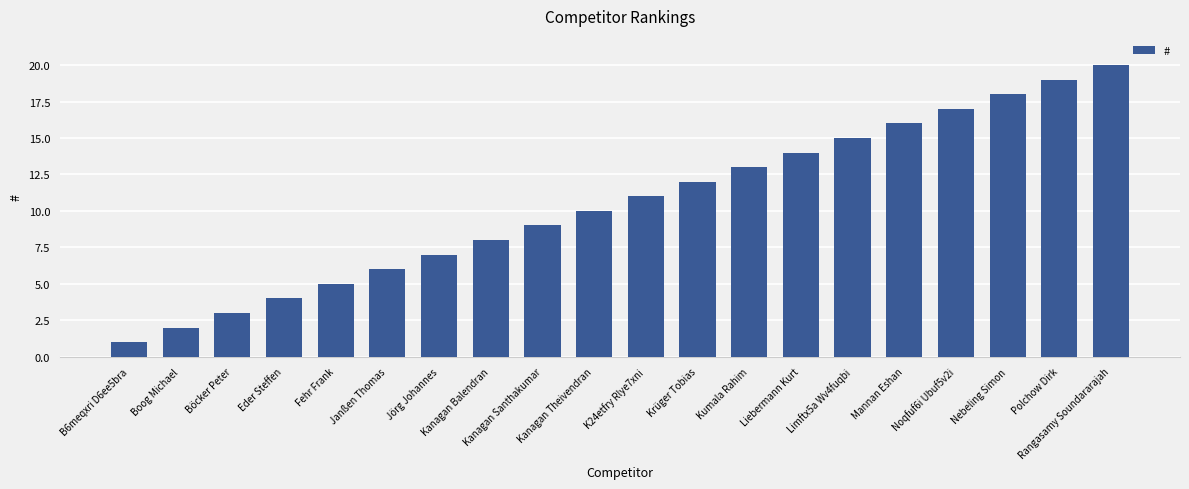

What is the label of the 4th bar from the right?

Noqfuf6i Ubuf5v2i